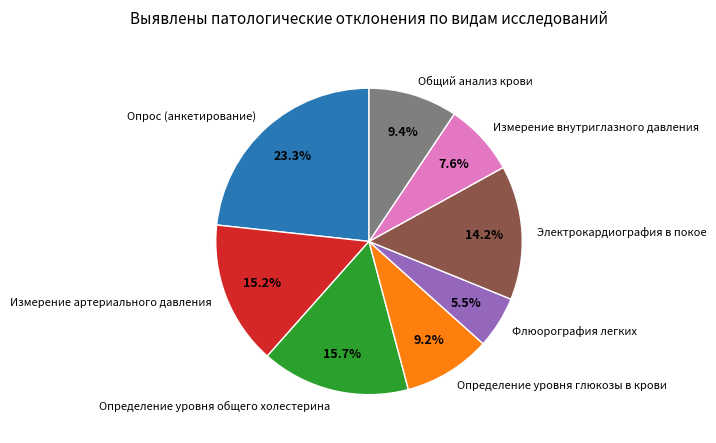

What is the smallest slice in the pie chart?

Флюорография легких